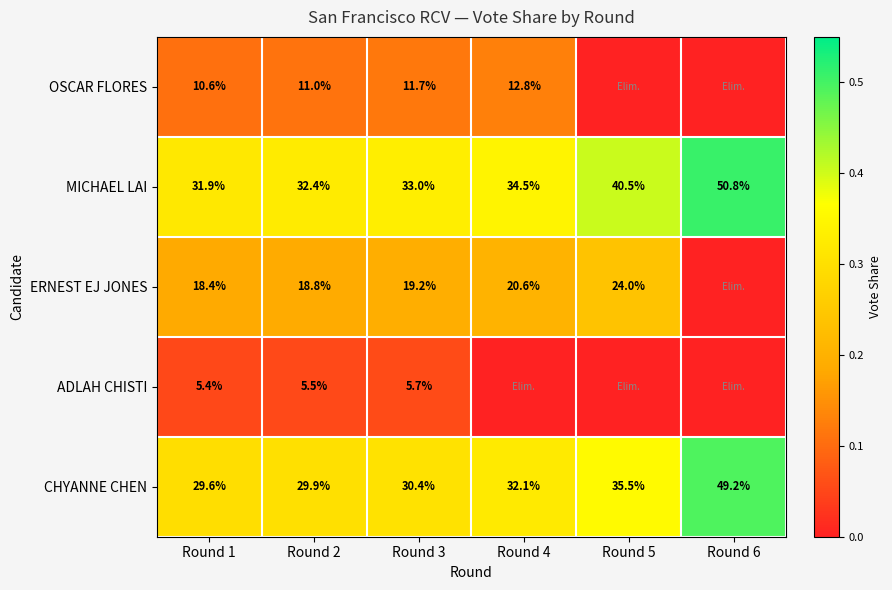

Is it true that CHYANNE CHEN equals 70.1 at Round 6?

False